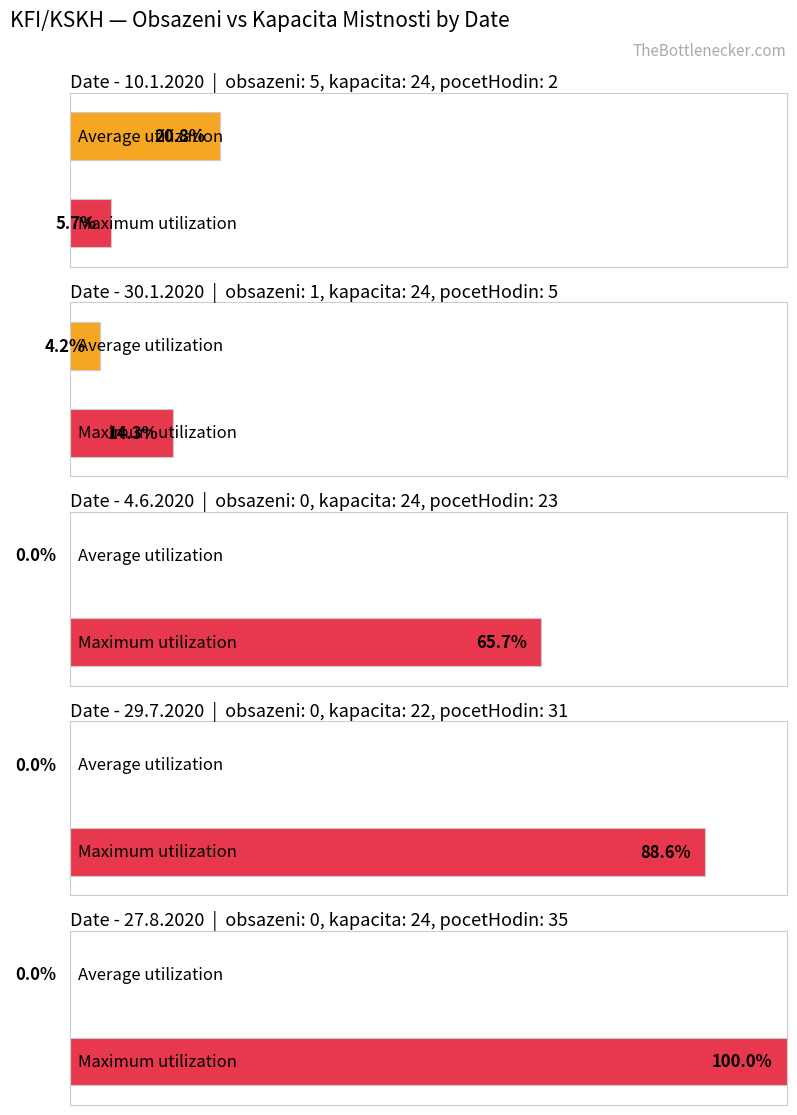

At which label does obsazeni reach its minimum?

4.6.2020